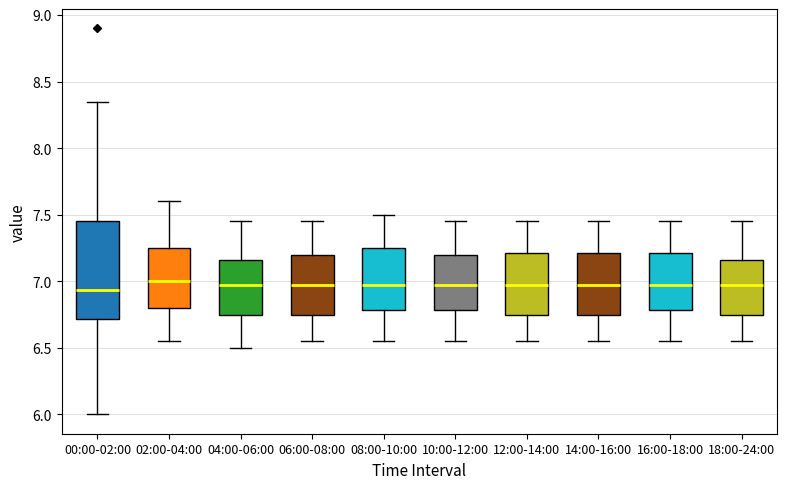

Where is the upper edge of the box for 10:00-12:00 on the y-axis? The values are not printed on the chart, so give them approximately, as read against the axis.

7.20